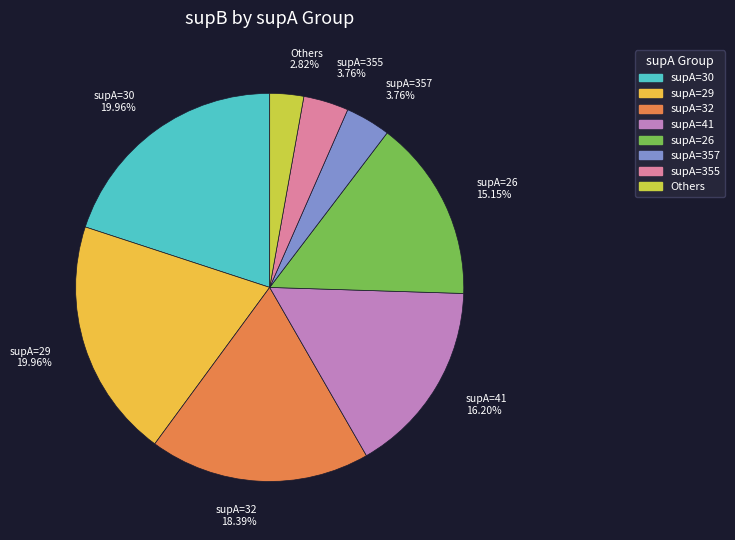

Which category has the smallest portion of the pie?

Others 2.82%